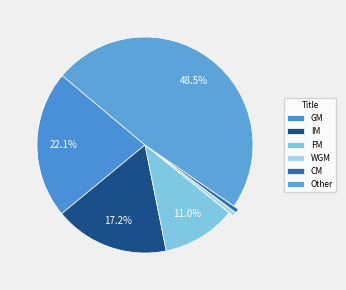

How many slices are in this pie chart?

6